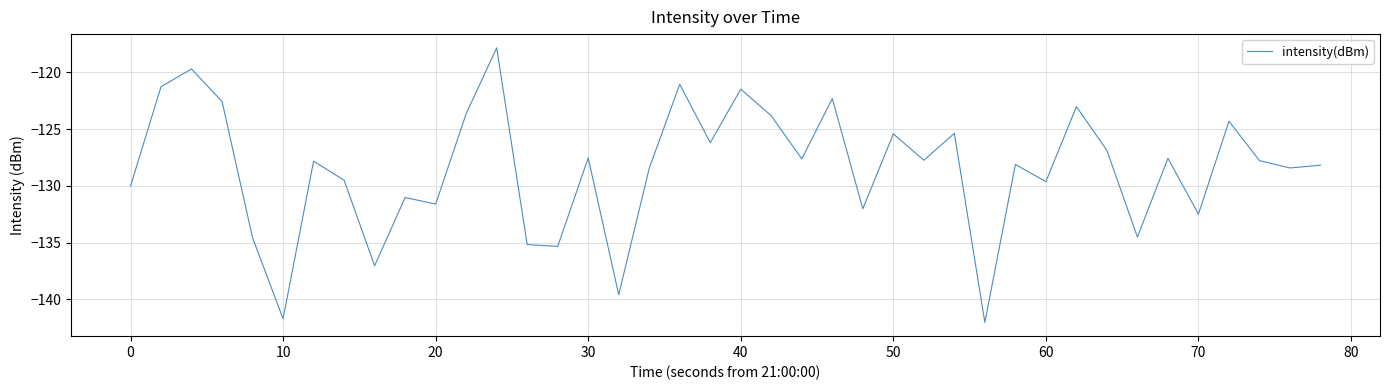

What is the minimum value shown in the chart?

-142.0